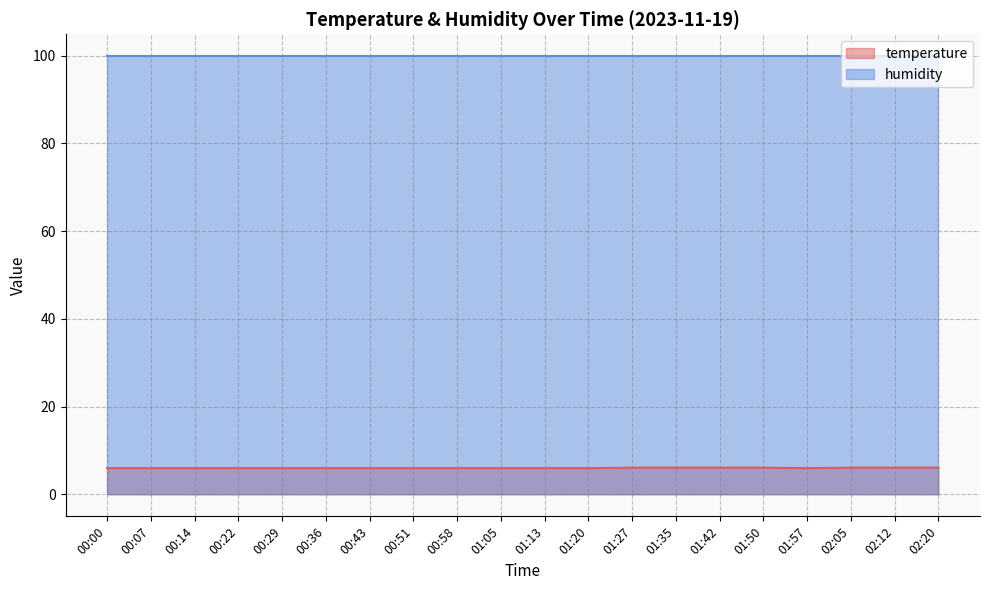

Approximately how many times larger is the value at 00:58 compared to 01:57?

1.0